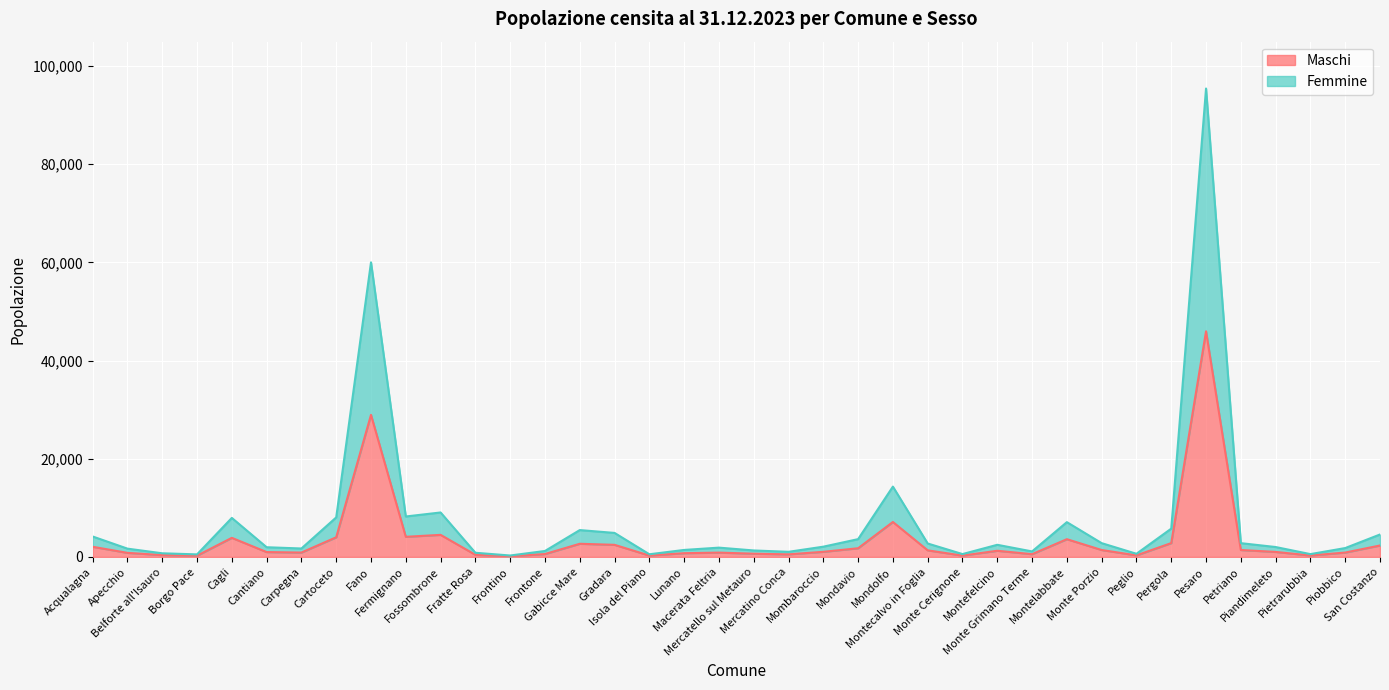

What is the minimum value for Maschi?

143